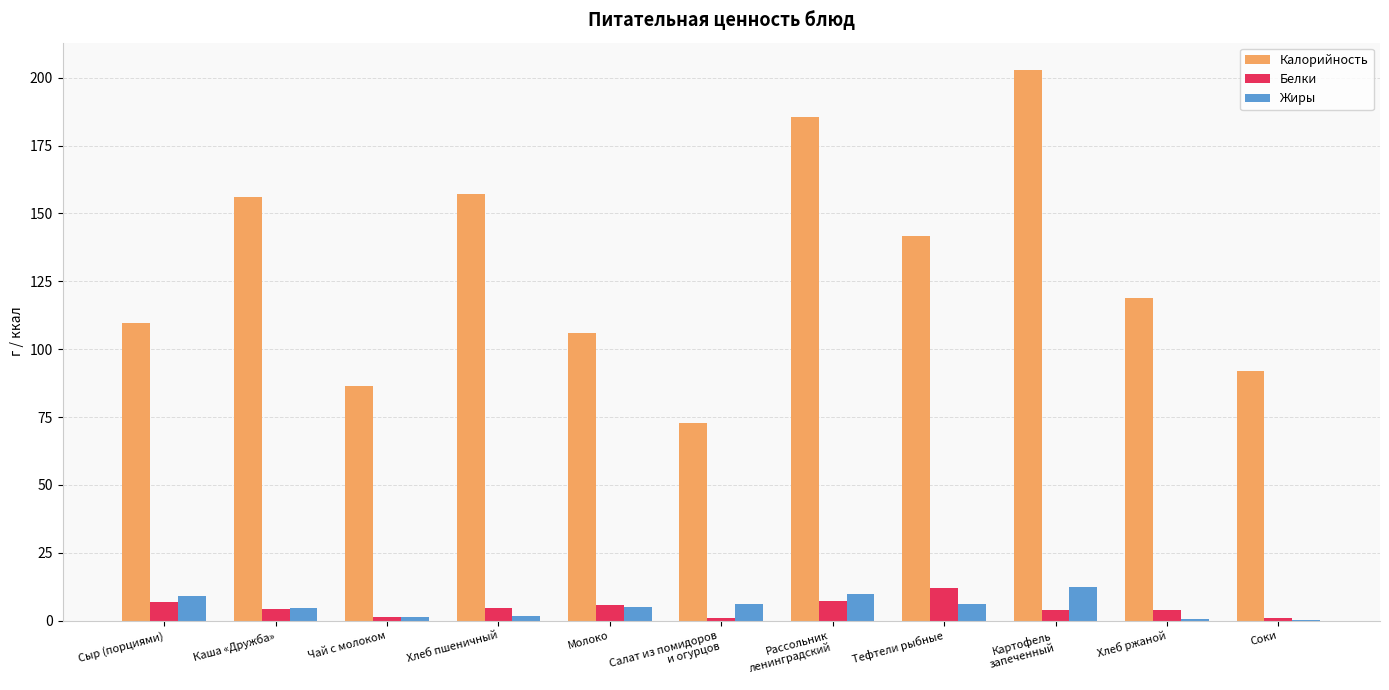

What is the sum of all Калорийность values?

1428.6